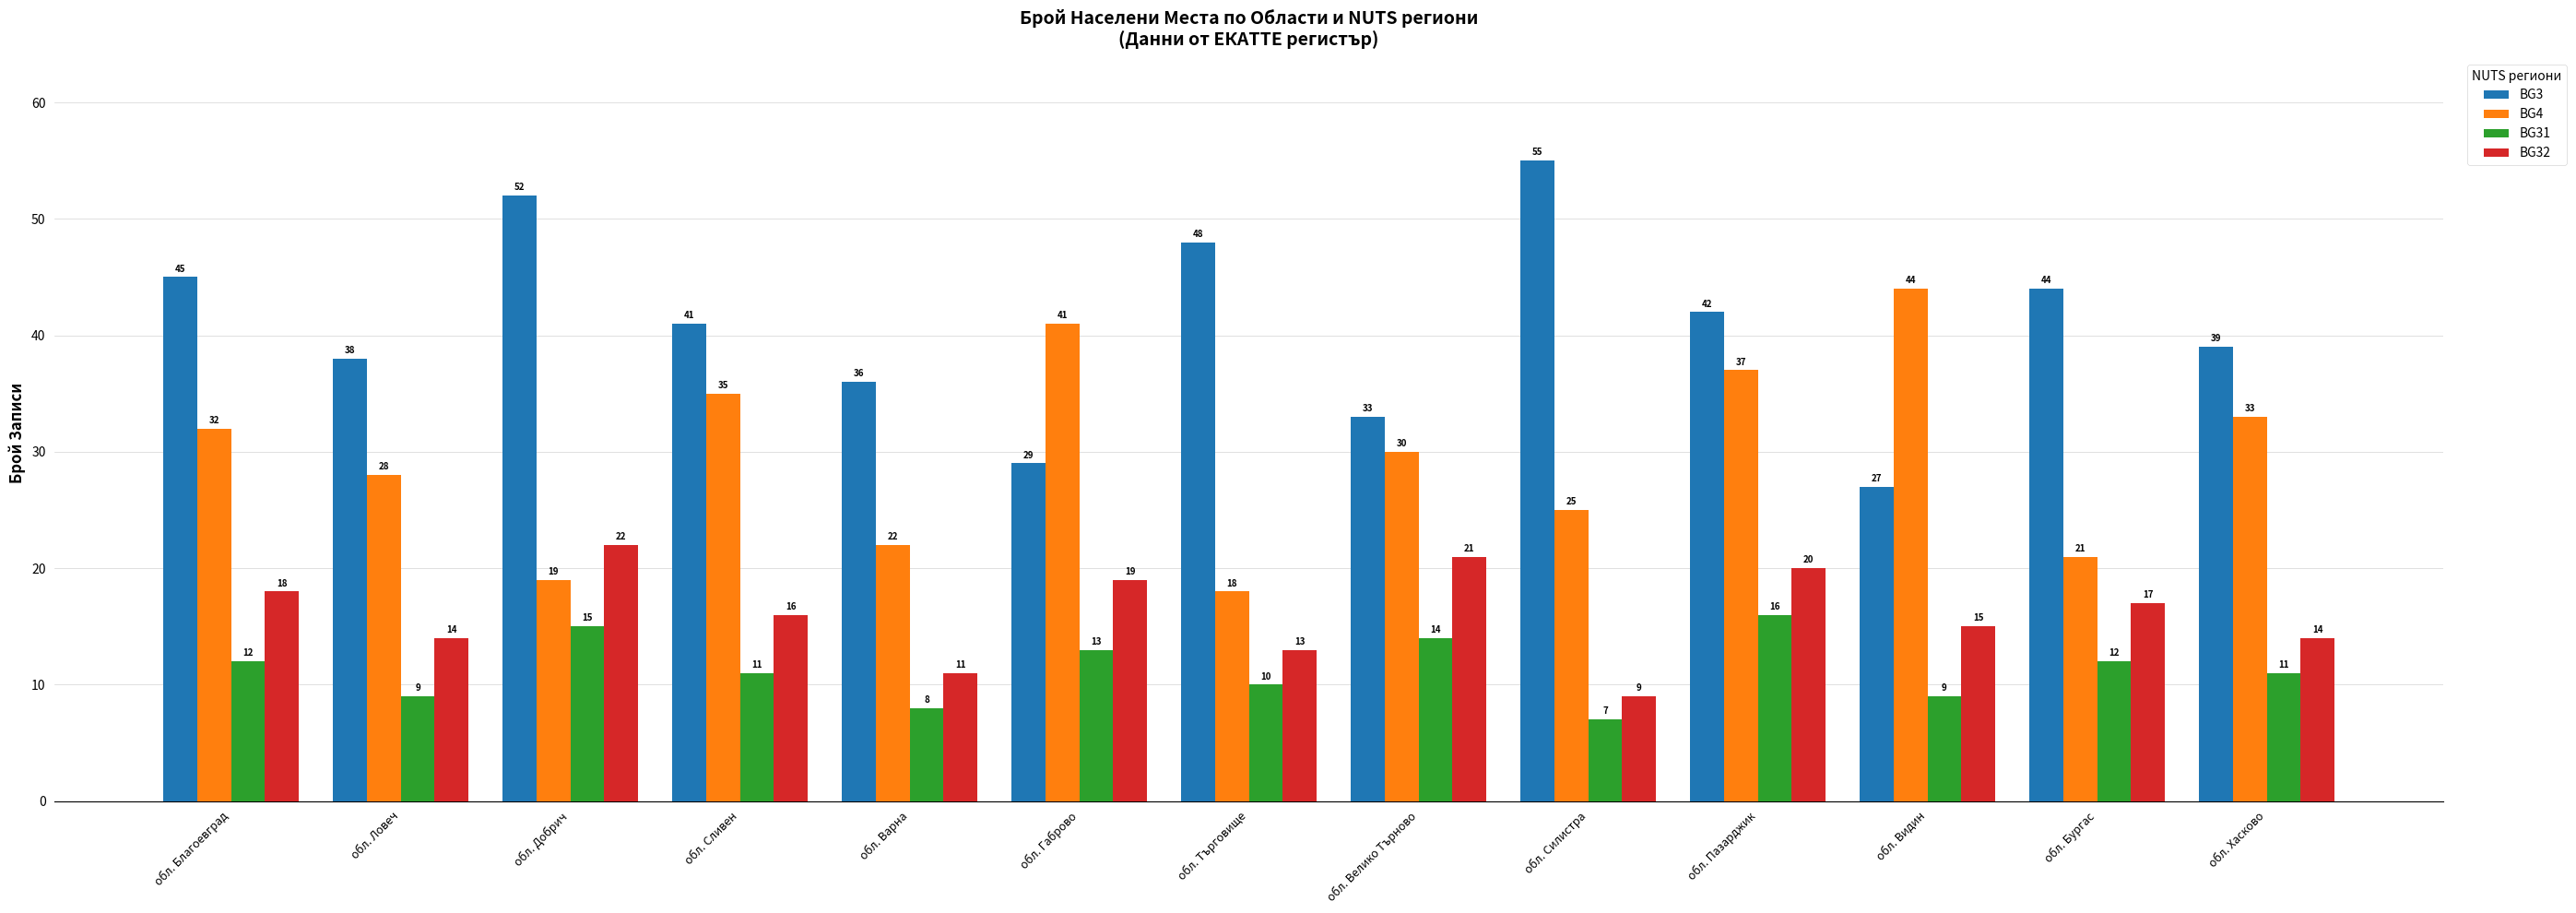

List the series in order of their peak value, highest first.

BG3, BG4, BG32, BG31